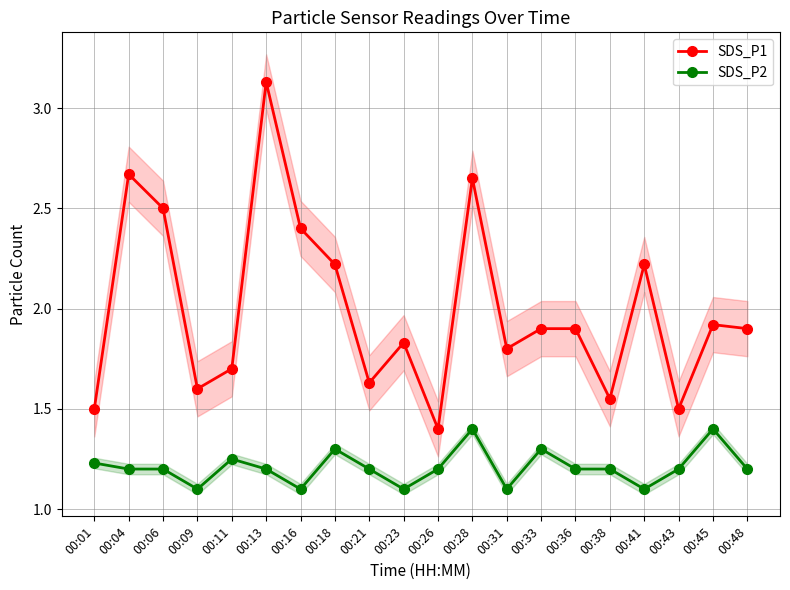

Is it true that SDS_P2 equals 1.1 at 00:09?

True